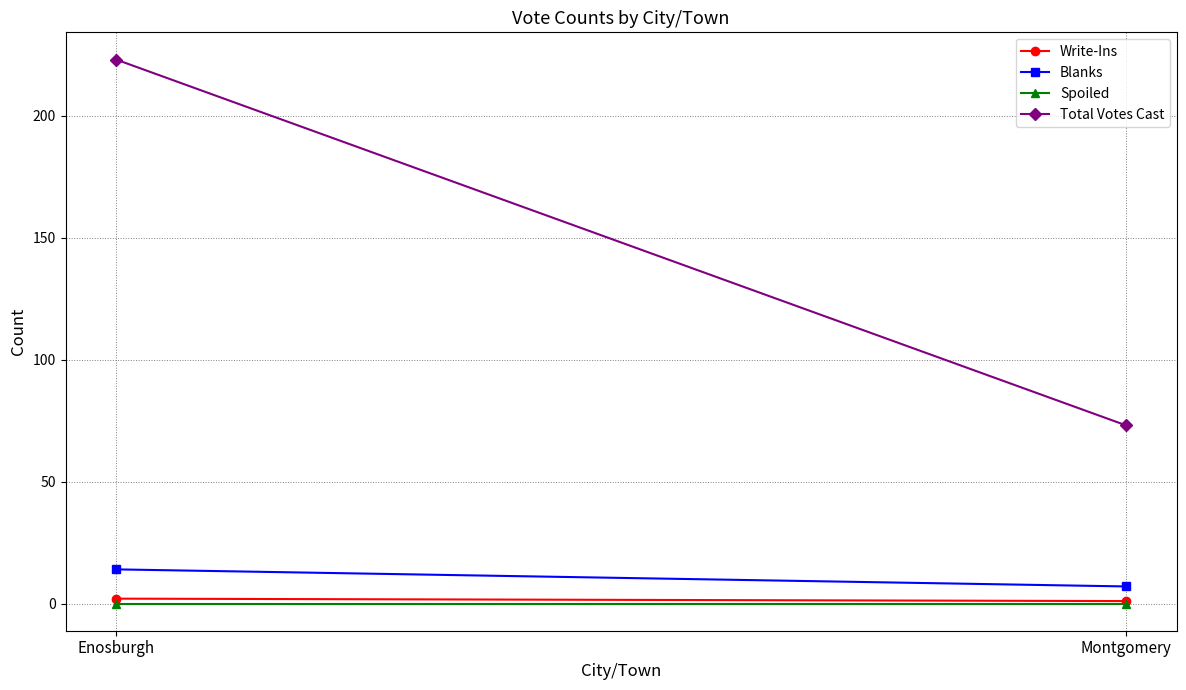

Count the number of data series in this chart.

4